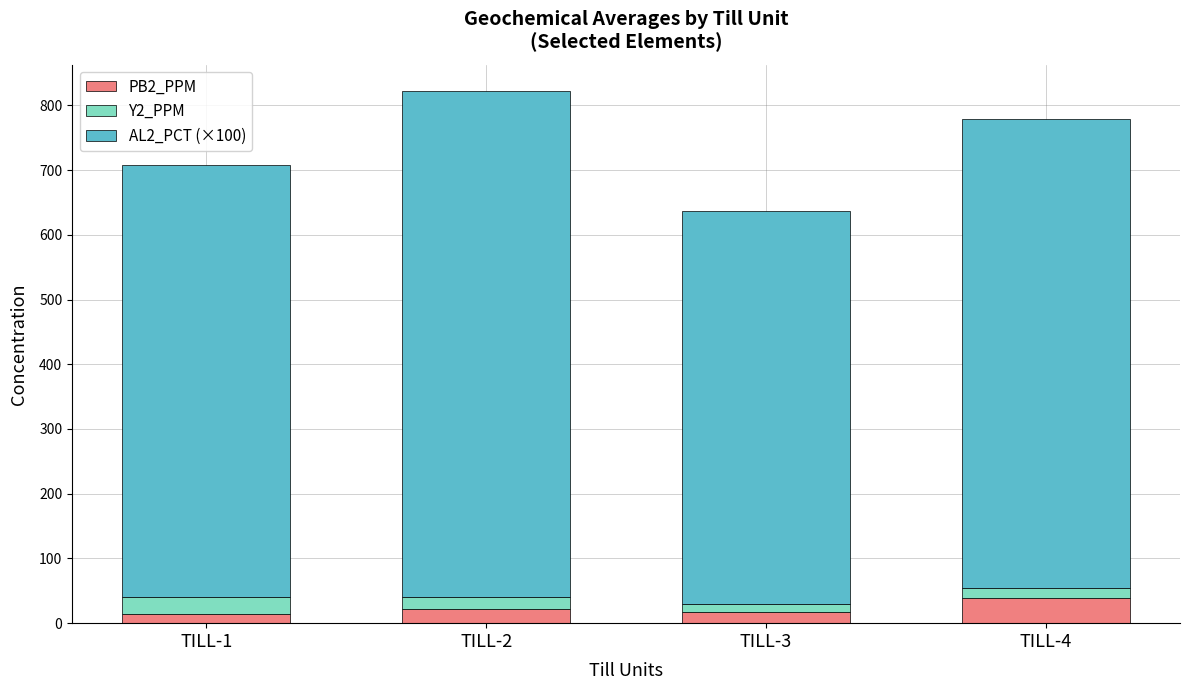

What is the difference between the maximum and minimum values in the PB2_PPM series?

24.7